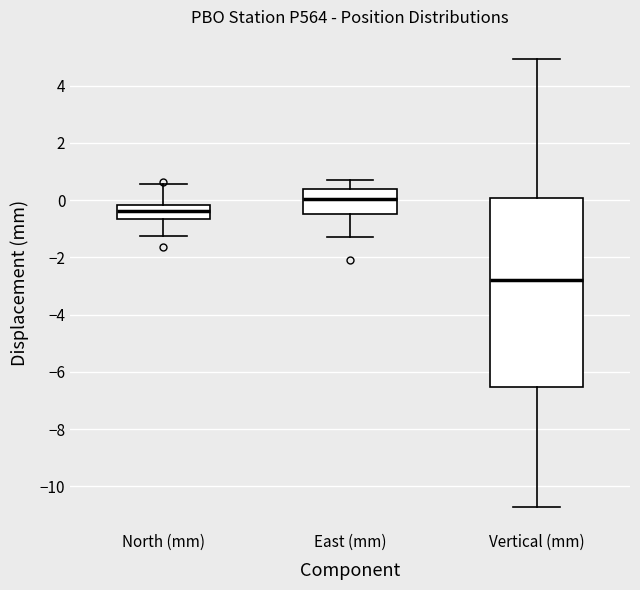

Reading left to right, read every box against the y-axis: the position of its median line, the range the box covers, and the ends of its whiskers. The values are not printed on the chart, so give them approximately, as read against the axis.

North (mm): median -0.4, box -0.6 to -0.2, whiskers -1.2 to 0.6
East (mm): median 0.0, box -0.4 to 0.4, whiskers -1.2 to 0.8
Vertical (mm): median -2.8, box -6.6 to 0.0, whiskers -10.8 to 5.0